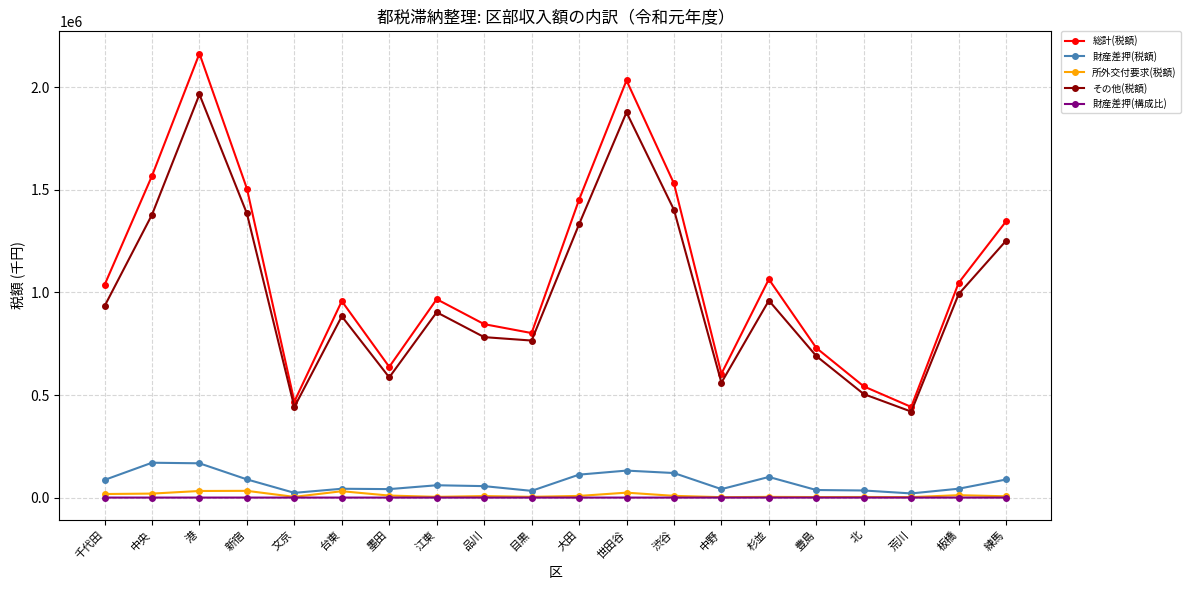

True or false: 財産差押(構成比) and 総計(税額) intersect in this chart.

False